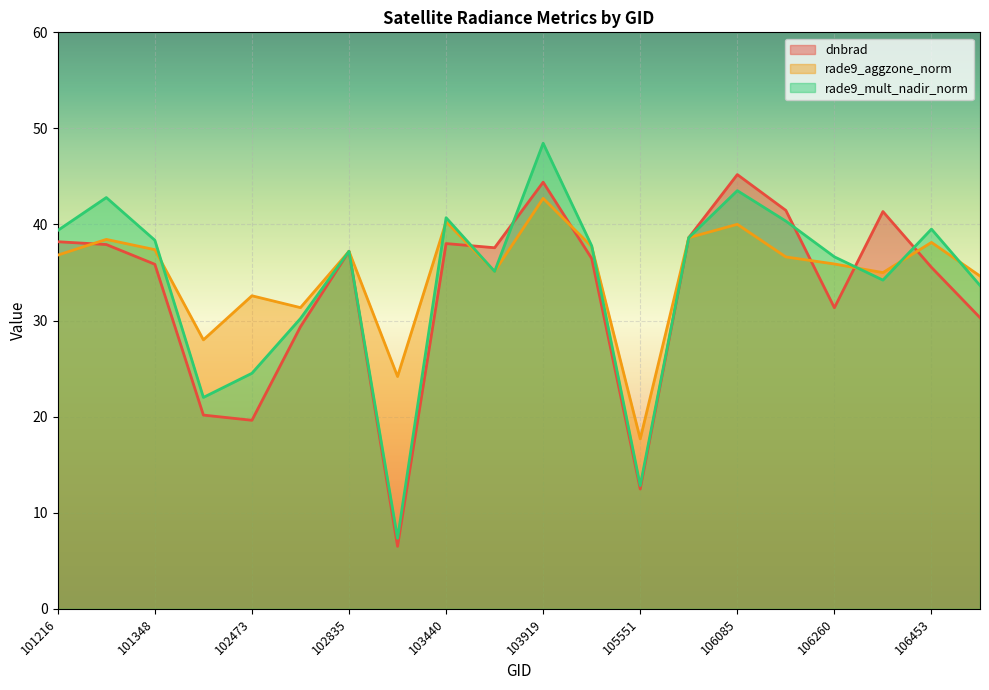

What is the maximum value shown in the chart?

48.5